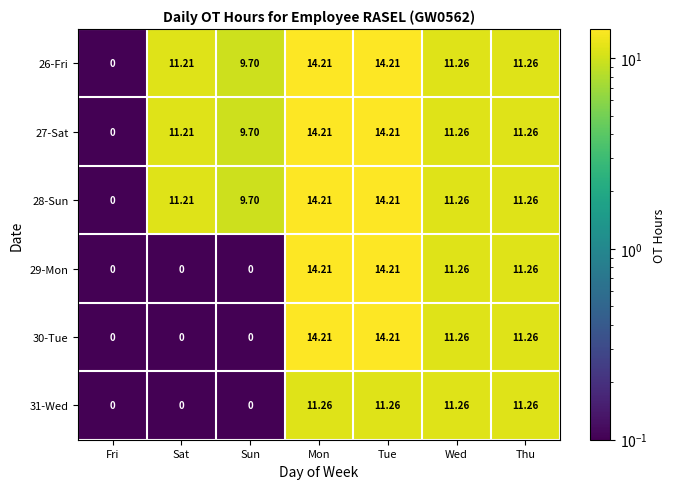

Is the value of 30-Tue at Mon greater than the value of 27-Sat at Sun?

Yes